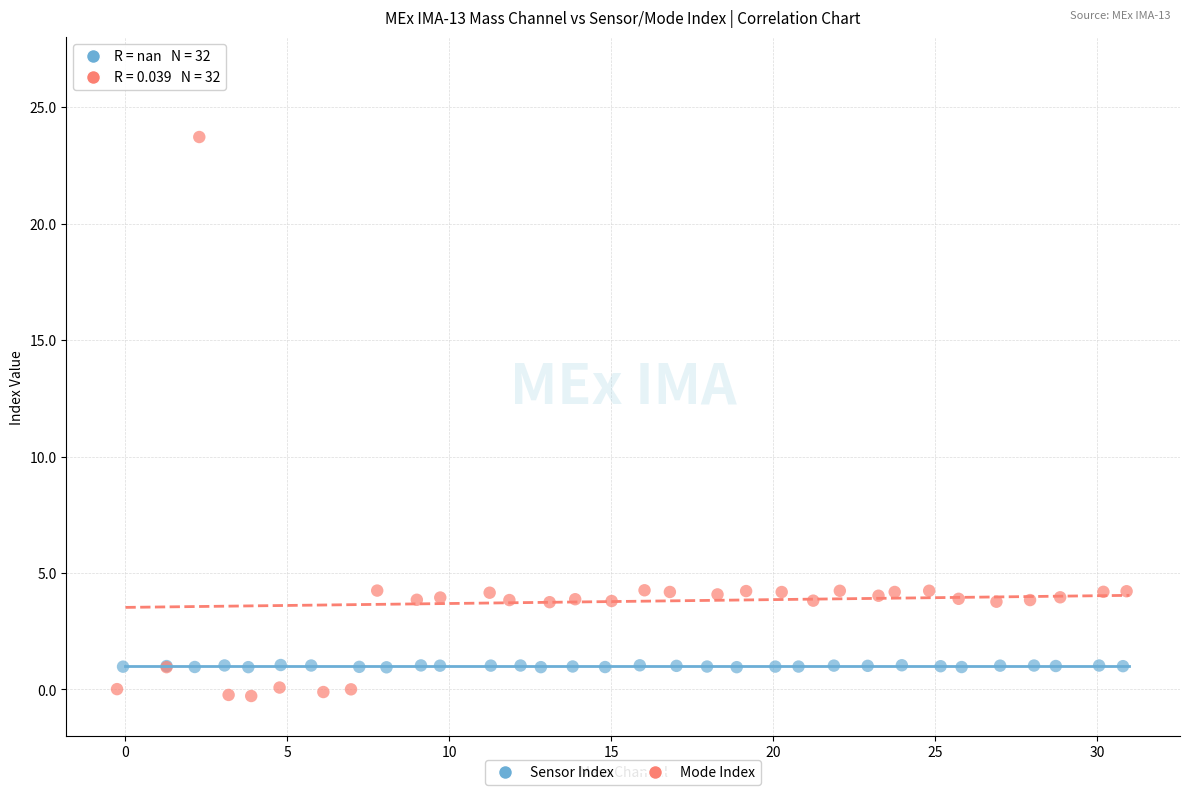

Which series has the widest spread of Y values?

Mode Index